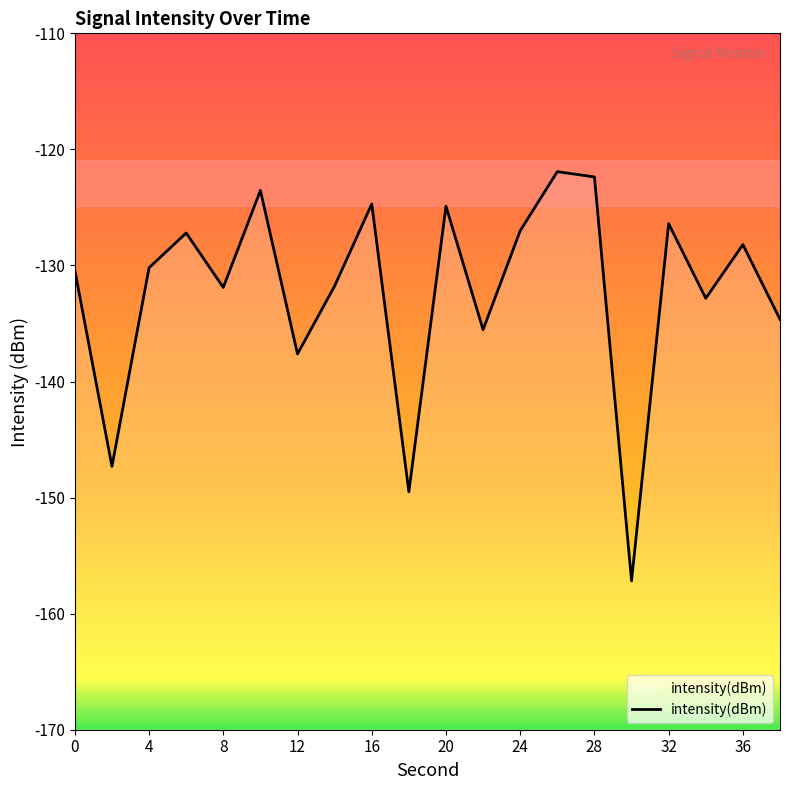

What is the greatest value displayed?

-121.9